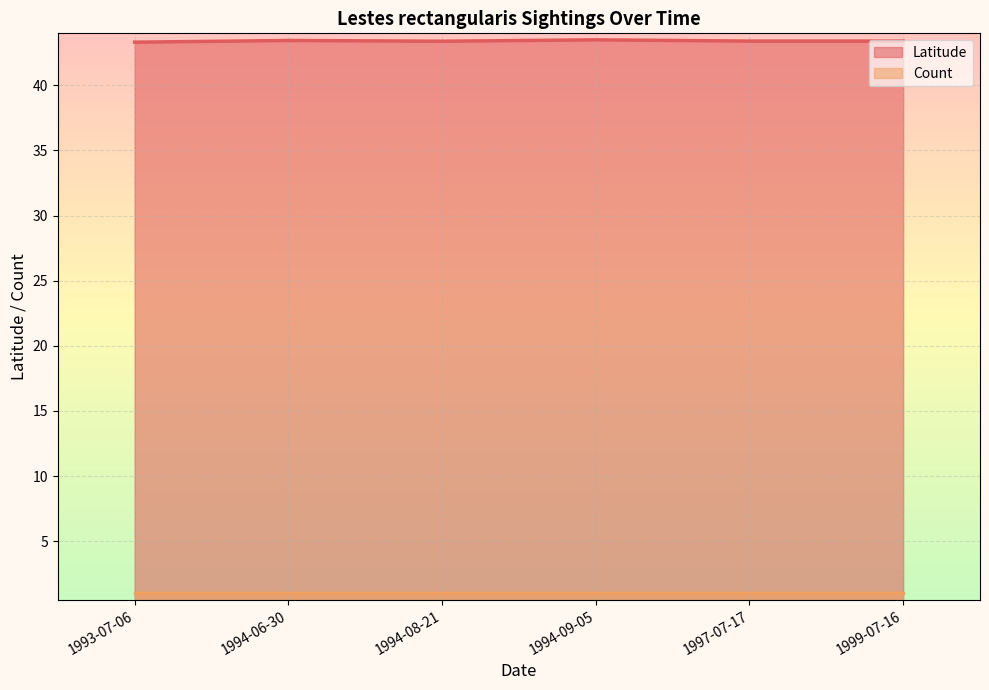

Reading right to left, list all the values displayed in this chart.

Latitude line: 43.4	43.4	43.5	43.4	43.4	43.3
Count line: 1.0	1.0	1.0	1.0	1.0	1.0